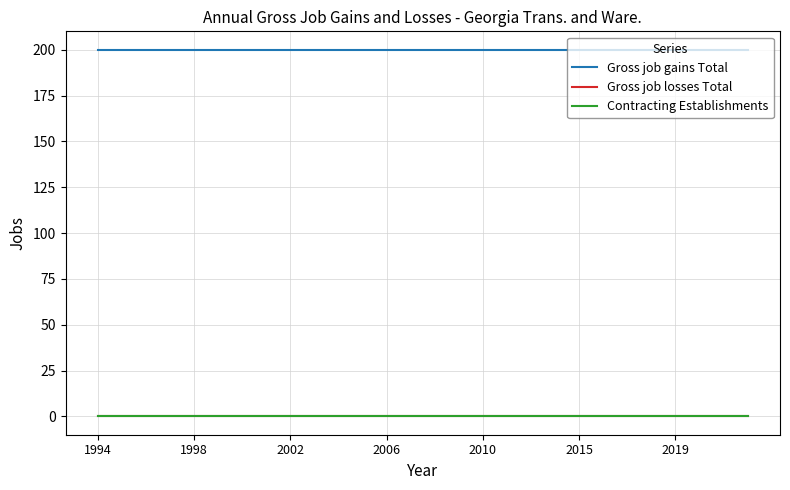

Does the chart have visible grid lines?

Yes